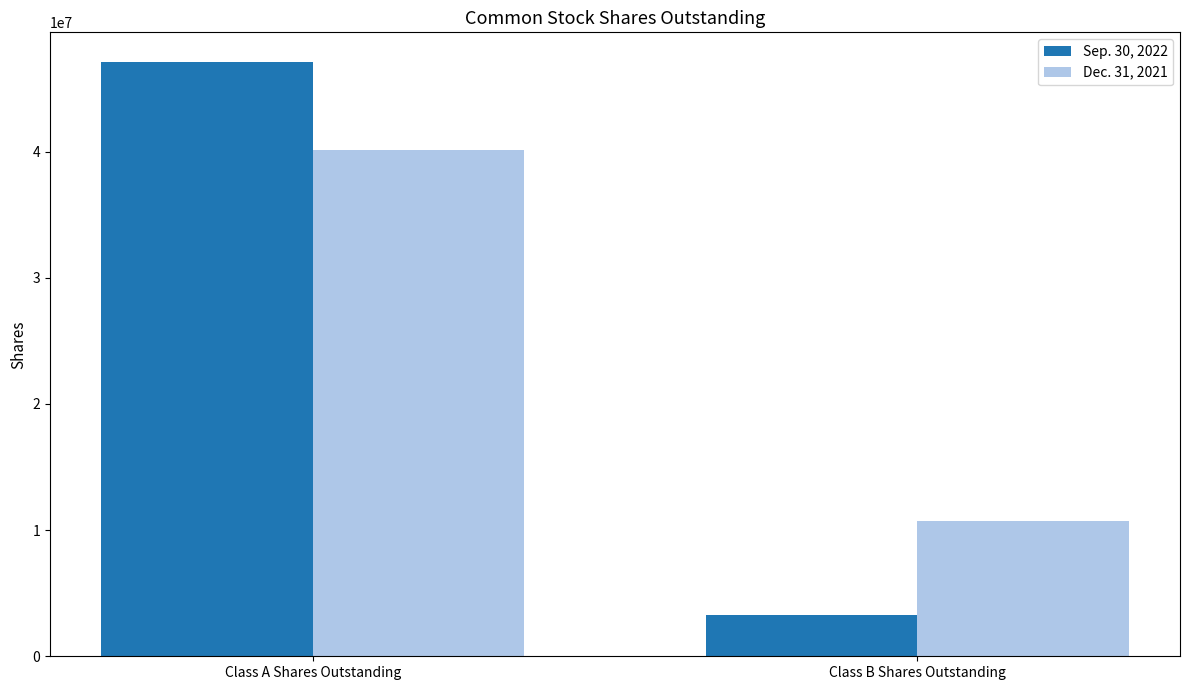

What is the label of the 1st bar from the right?

Class B Shares Outstanding